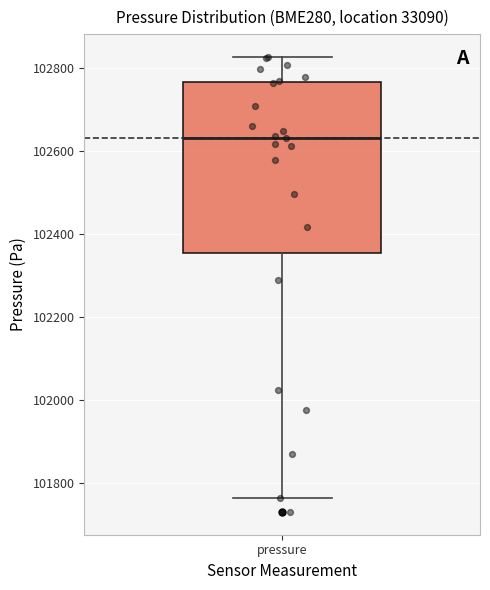

Read this box plot against the y-axis: the position of the median line, the range covered by the box, and the ends of both whiskers. The values are not printed on the chart, so give them approximately, as read against the axis.

median 102640, box 102360 to 102760, whiskers 101760 to 102820